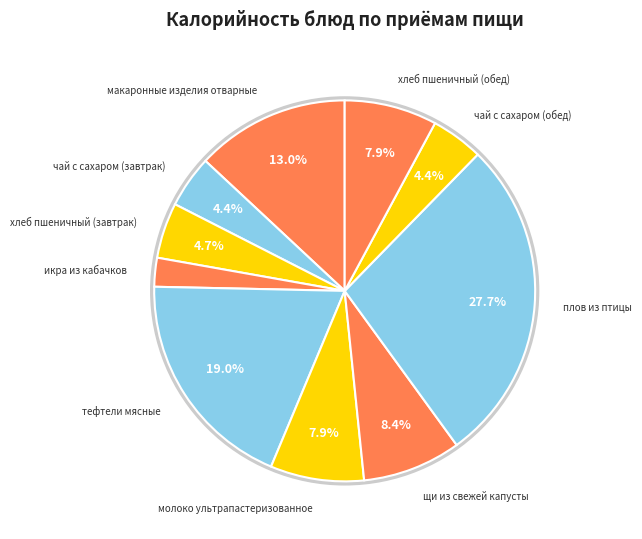

Count the number of slices in the pie.

10